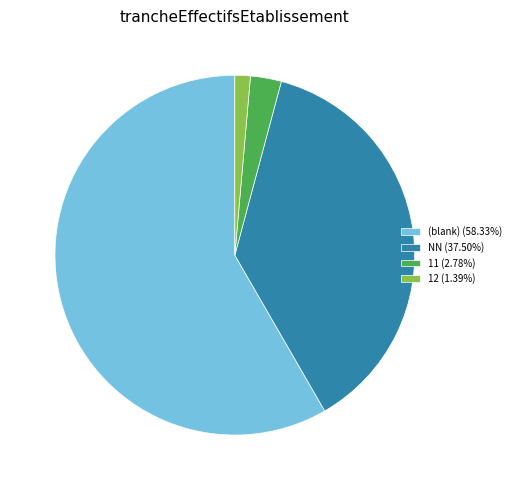

Does 11 (2.78%) account for over 50% of the chart?

No